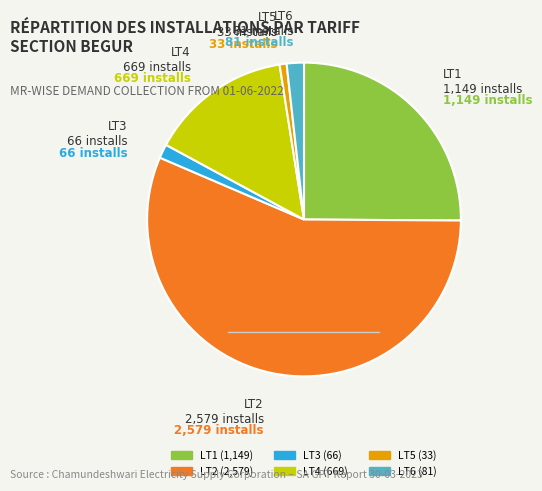

Is it true that LT6 is 1% of the pie?

False